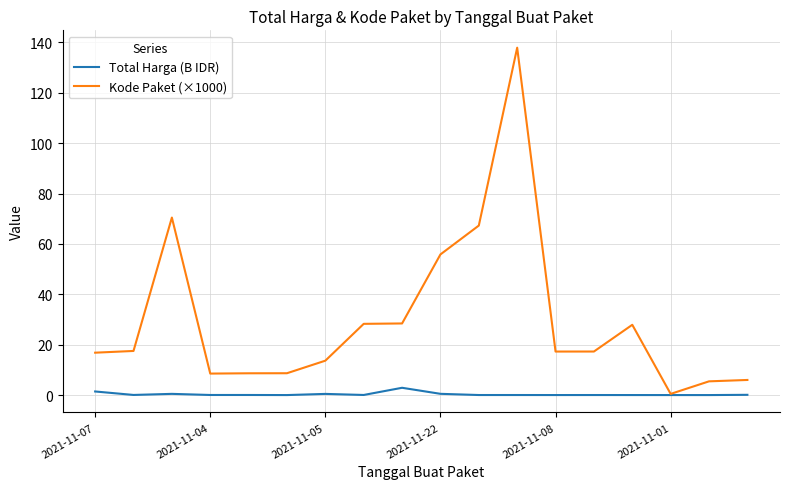

Which series has the largest total across all categories?

Kode Paket (×1000)